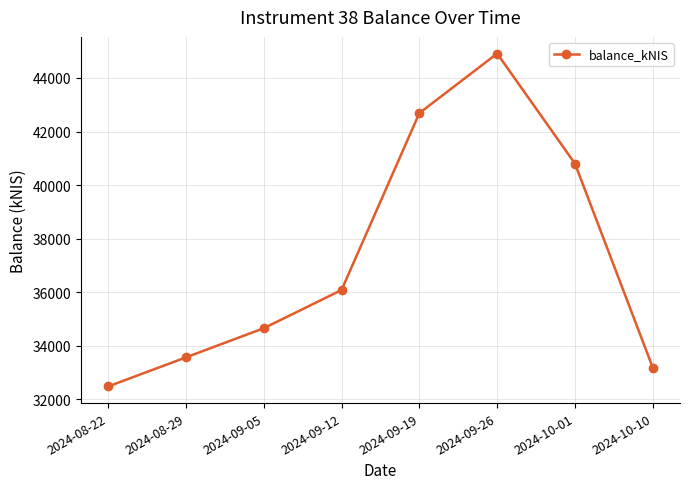

Rank the categories by value from highest to lowest.

2024-09-26, 2024-09-19, 2024-10-01, 2024-09-12, 2024-09-05, 2024-08-29, 2024-10-10, 2024-08-22